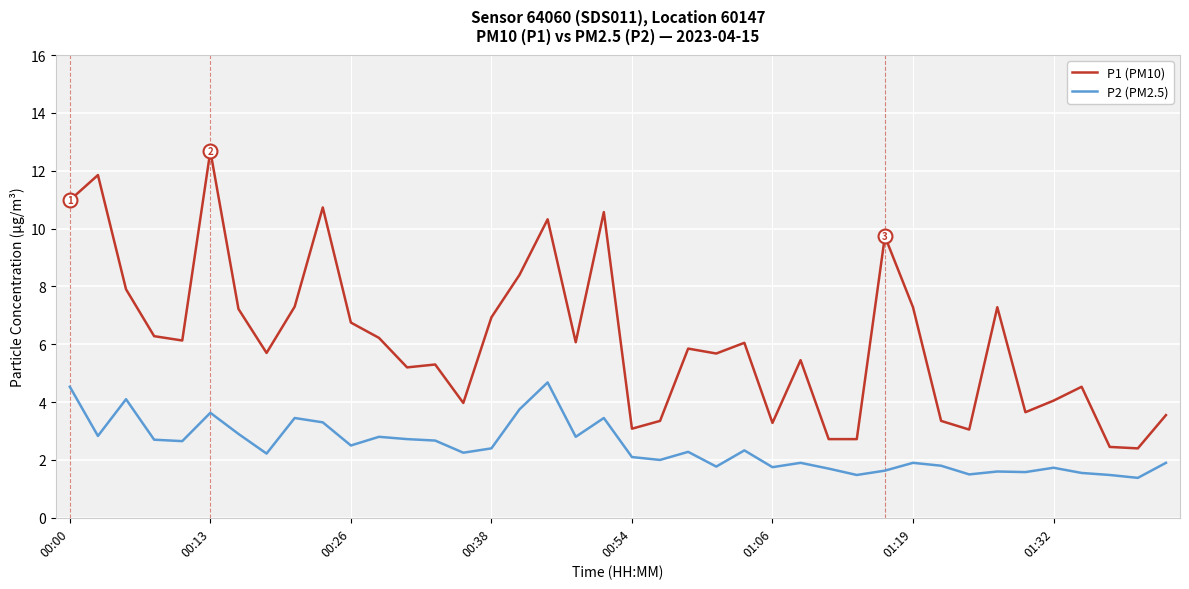

What is the difference between the maximum and minimum values in the P1 (PM10) series?

10.3